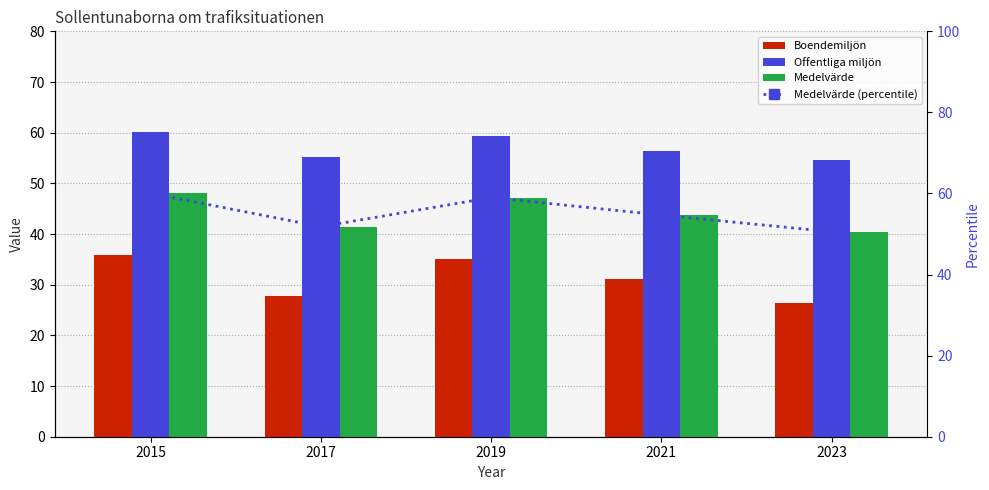

Between 2015 and 2021, which series saw the biggest shift?

Medelvärde (percentile)